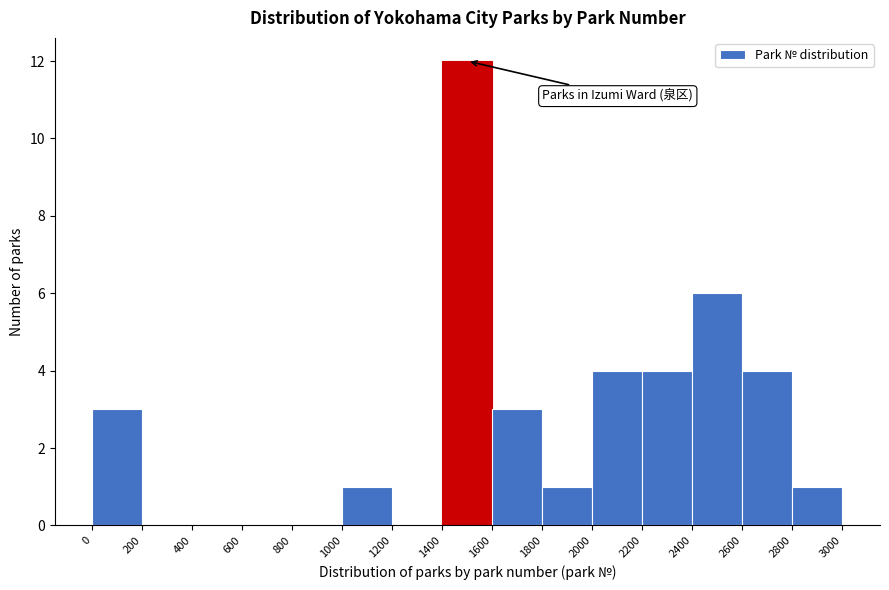

Reading left to right, list every bar in this chart as the range it spans on the x-axis followed by its height. The values are not printed on the chart, so give them approximately, as read against the axis.

0 to 200: 3
200 to 400: 0
400 to 600: 0
600 to 800: 0
800 to 1000: 0
1000 to 1200: 1
1200 to 1400: 0
1400 to 1600: 12
1600 to 1800: 3
1800 to 2000: 1
2000 to 2200: 4
2200 to 2400: 4
2400 to 2600: 6
2600 to 2800: 4
2800 to 3000: 1